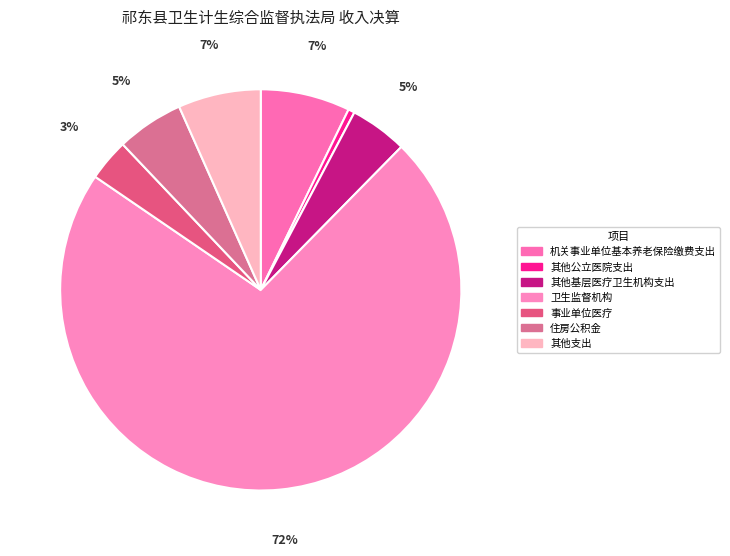

What is the total percentage of 卫生监督机构 and 其他支出?

78.8%